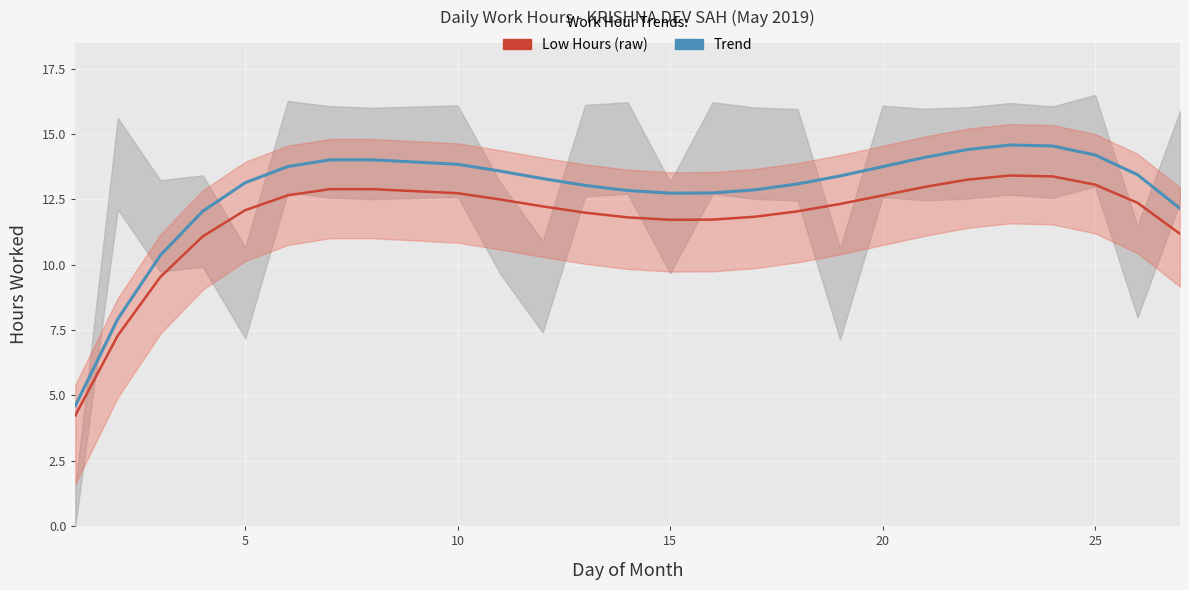

What is the maximum value shown in the chart?

14.6